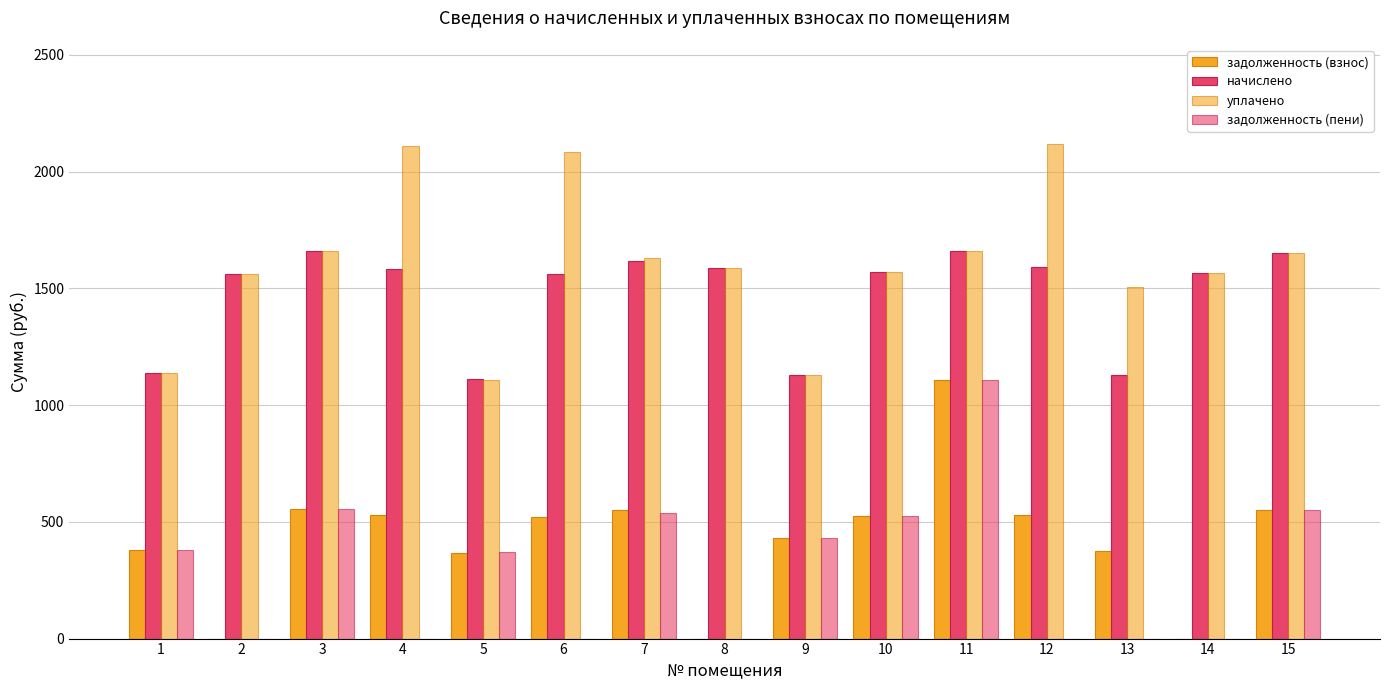

What is the value of the начислено bar at the 1st from the left?

1139.3